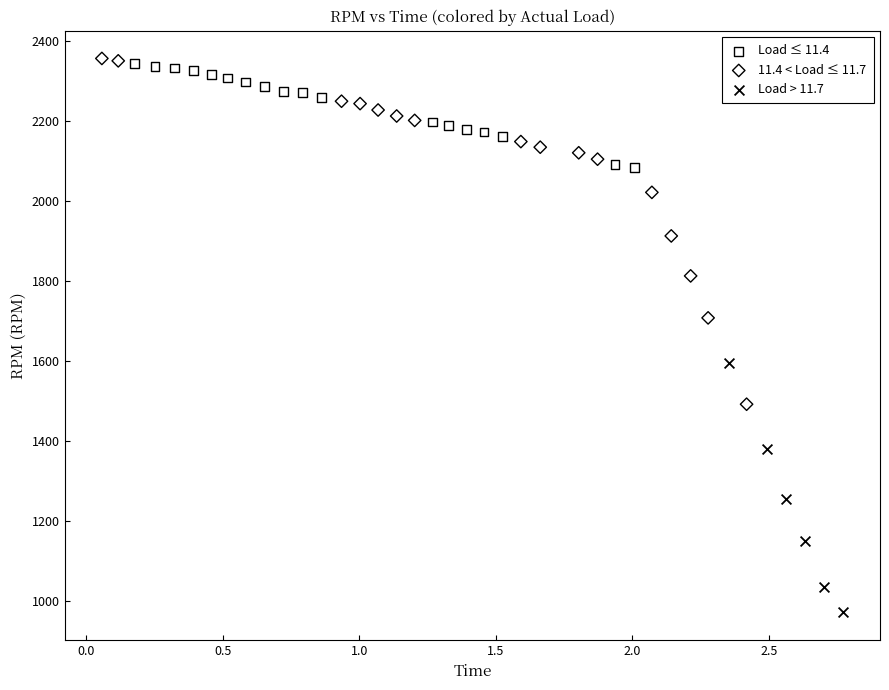

Which series has the largest Y range (max minus min)?

11.4 < Load ≤ 11.7